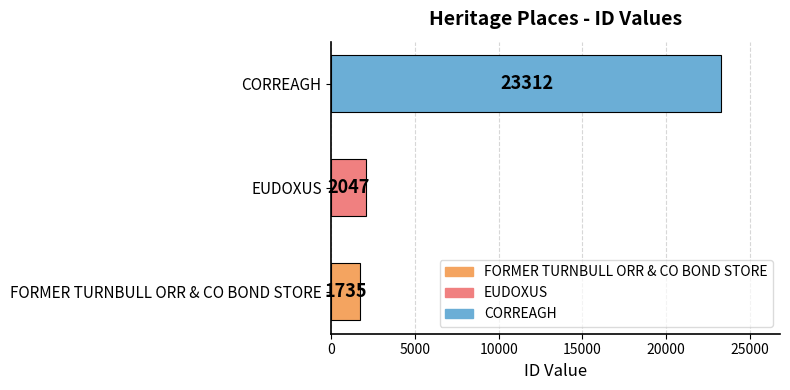

What is the change in value from FORMER TURNBULL ORR & CO BOND STORE to CORREAGH?

+21577